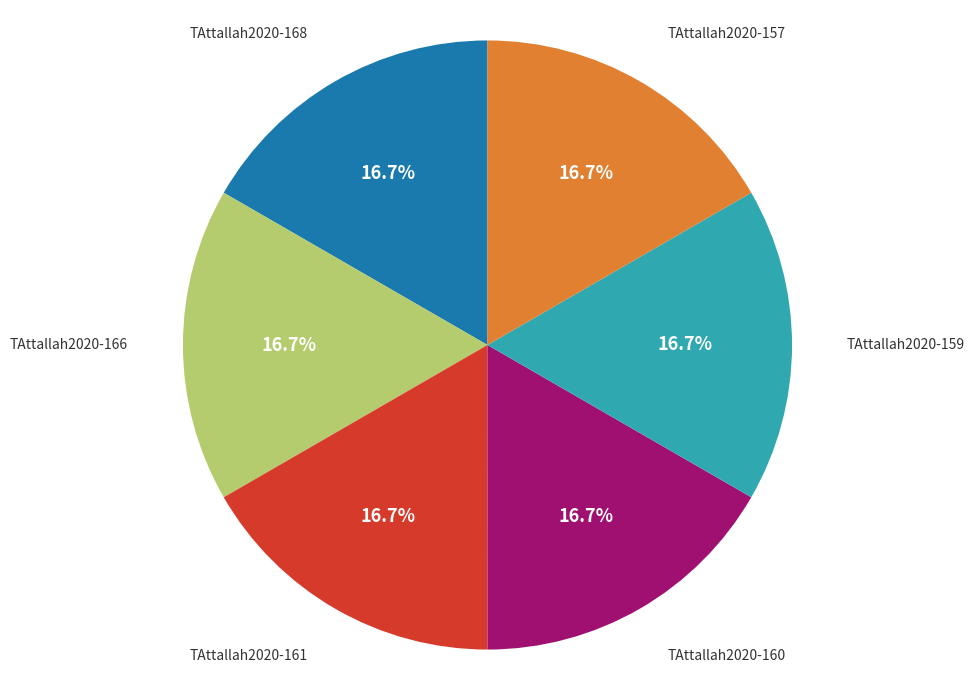

Is there any slice that represents more than half of the pie?

No